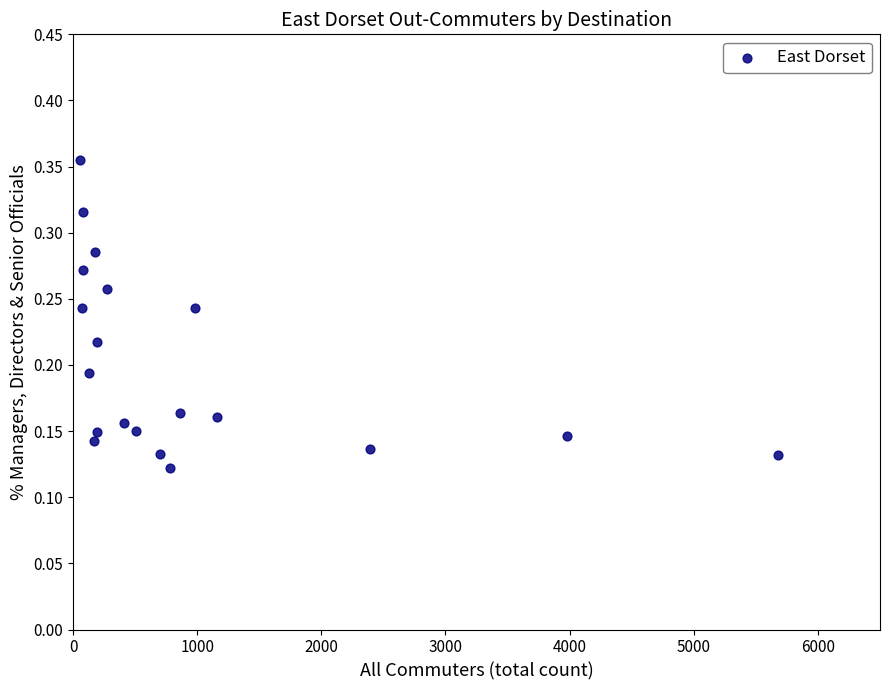

What is the range of X values (max minus min)?

5620.0